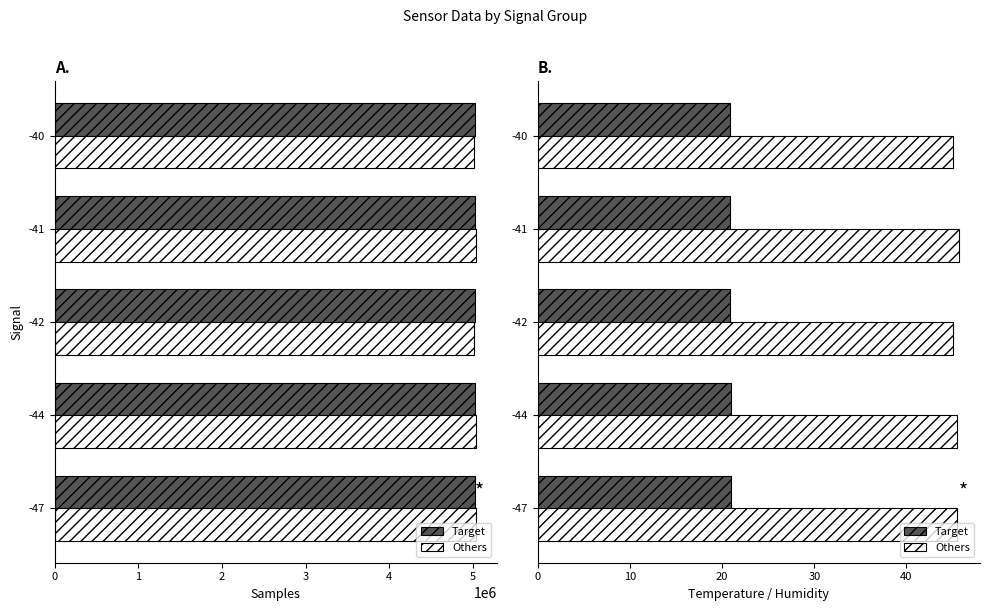

How many Others values are between 45 and 46?

5